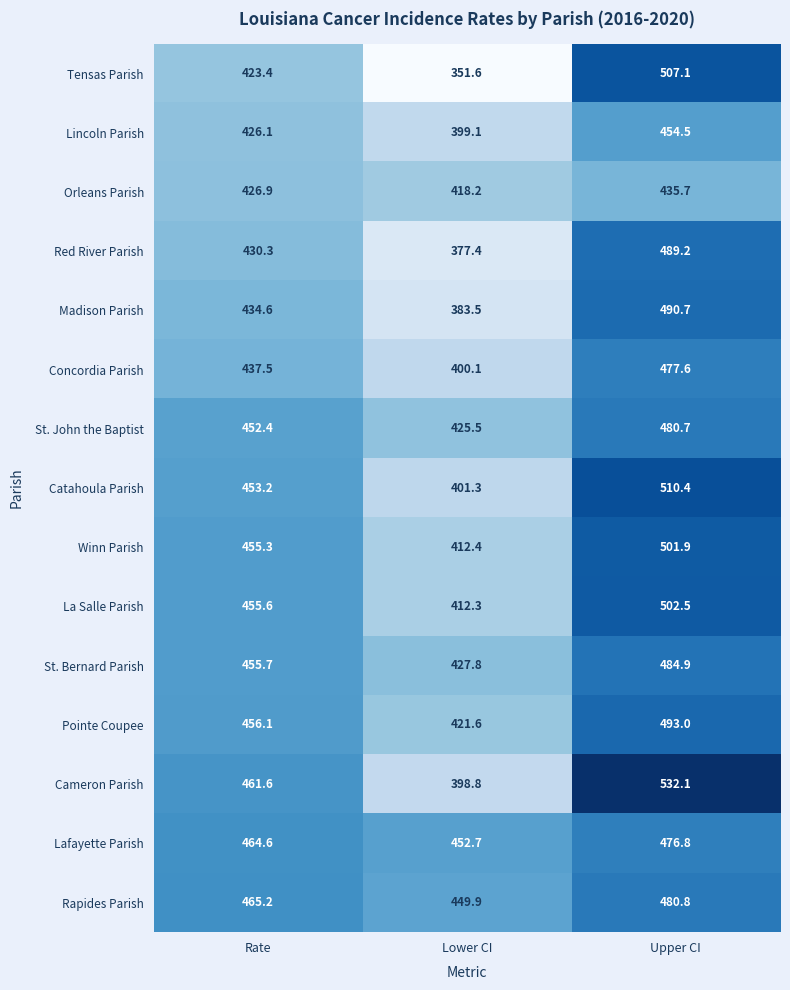

How many data points in Red River Parish are less than 430?

1